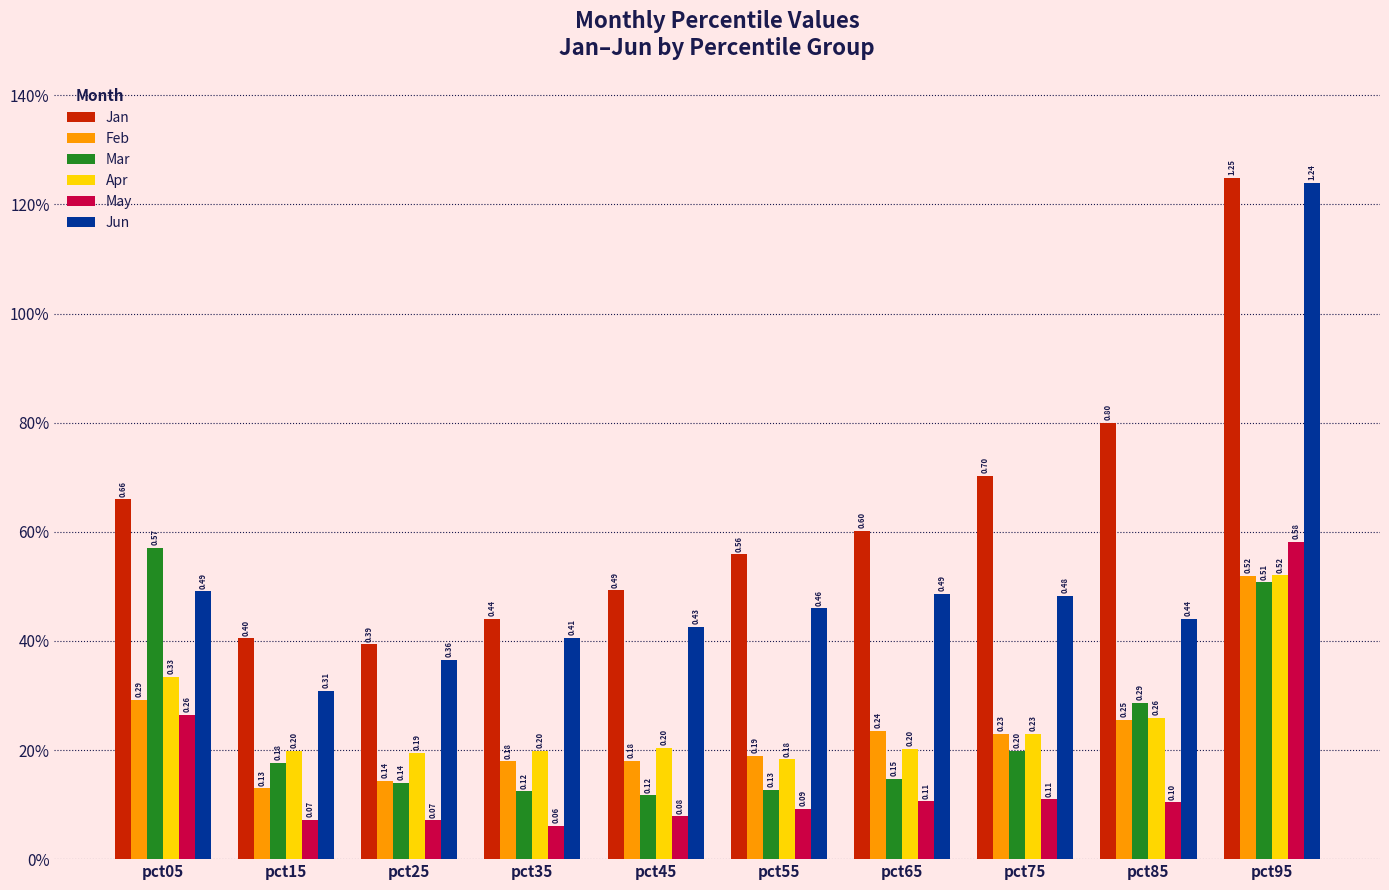

What is the minimum value for May?

0.1